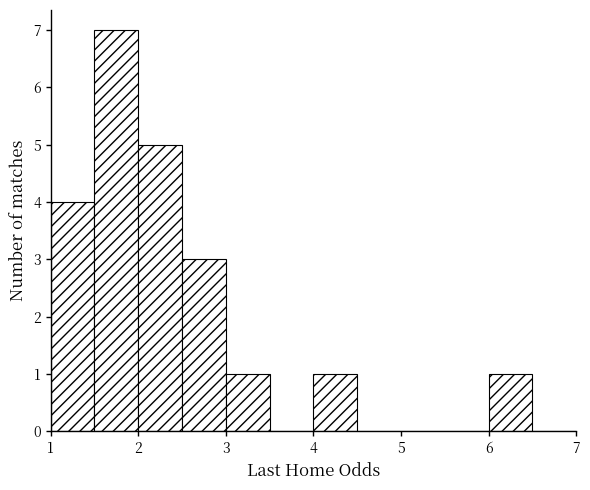

What is the height of the bar covering 3.0 to 3.5 on the x-axis? The values are not printed on the chart, so give them approximately, as read against the axis.

1